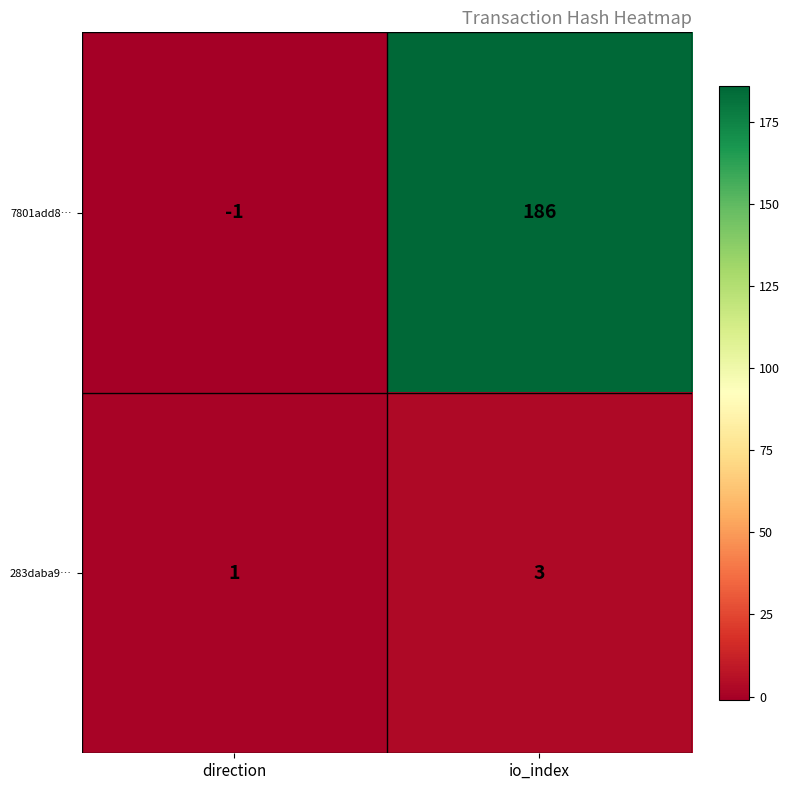

The value of 7801add8… at io_index is 186. True or false?

True